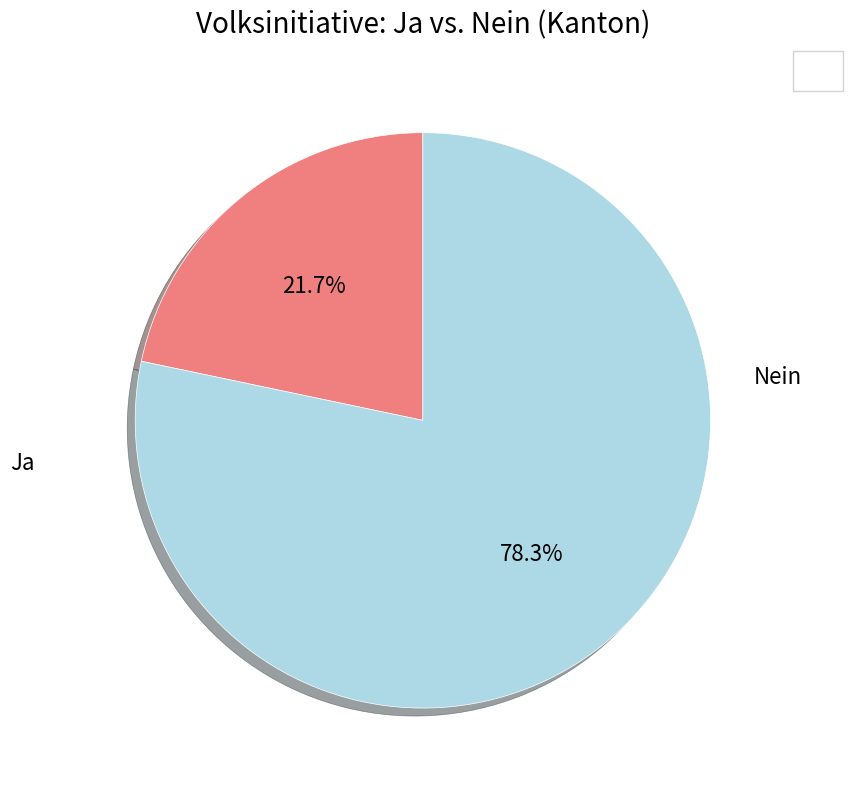

To the nearest percent, what percentage of the pie is Nein?

78%